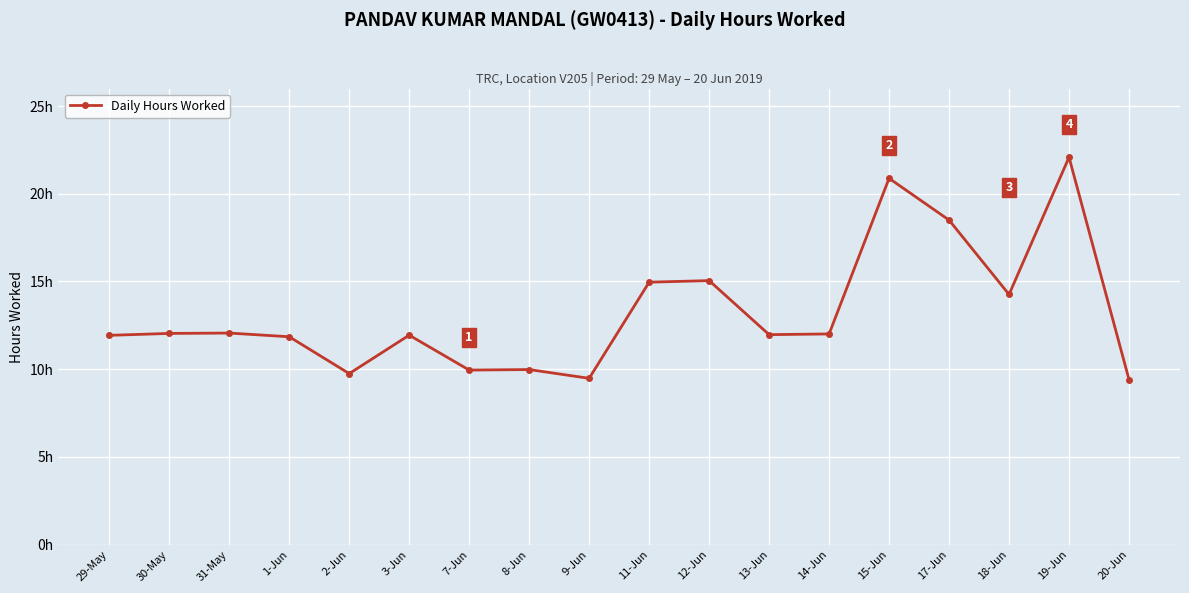

Rank the categories by value from highest to lowest.

19-Jun, 15-Jun, 17-Jun, 12-Jun, 11-Jun, 18-Jun, 31-May, 30-May, 14-Jun, 13-Jun, 3-Jun, 29-May, 1-Jun, 8-Jun, 7-Jun, 2-Jun, 9-Jun, 20-Jun